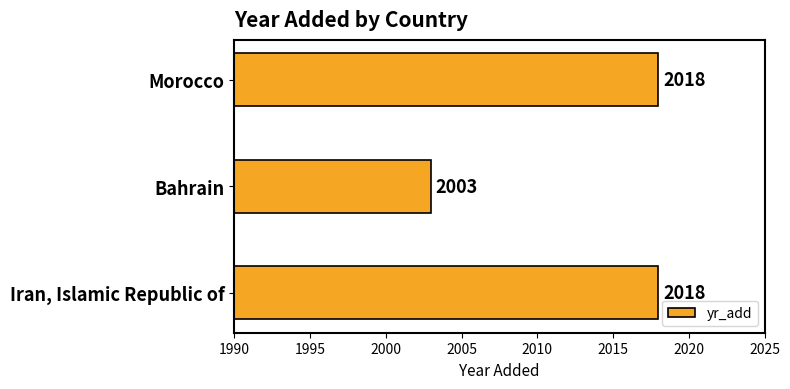

What is the value of the 3rd bar from the top?

2018